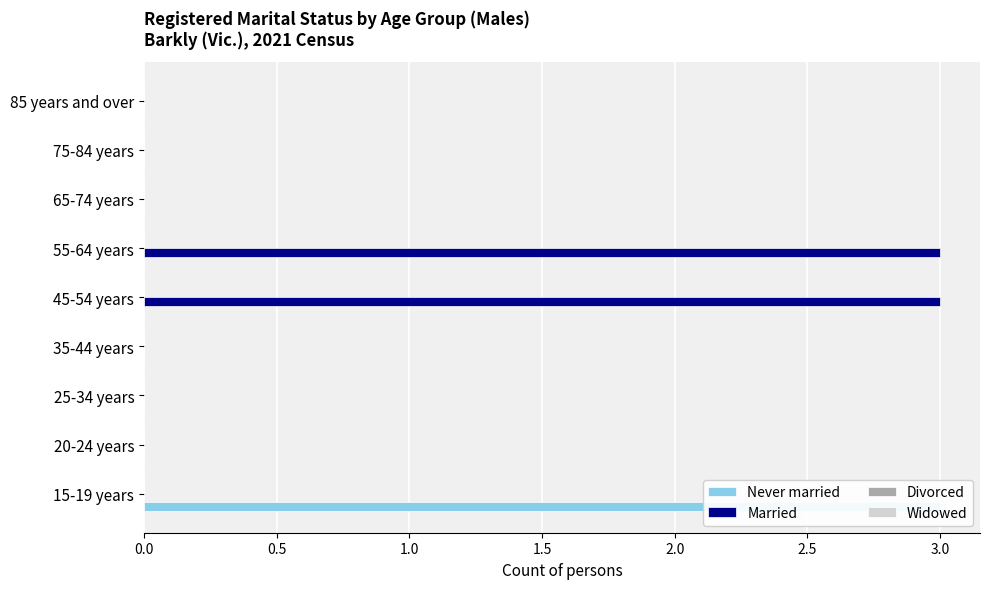

What is the value of the Widowed bar at the 9th from the left?

0.2